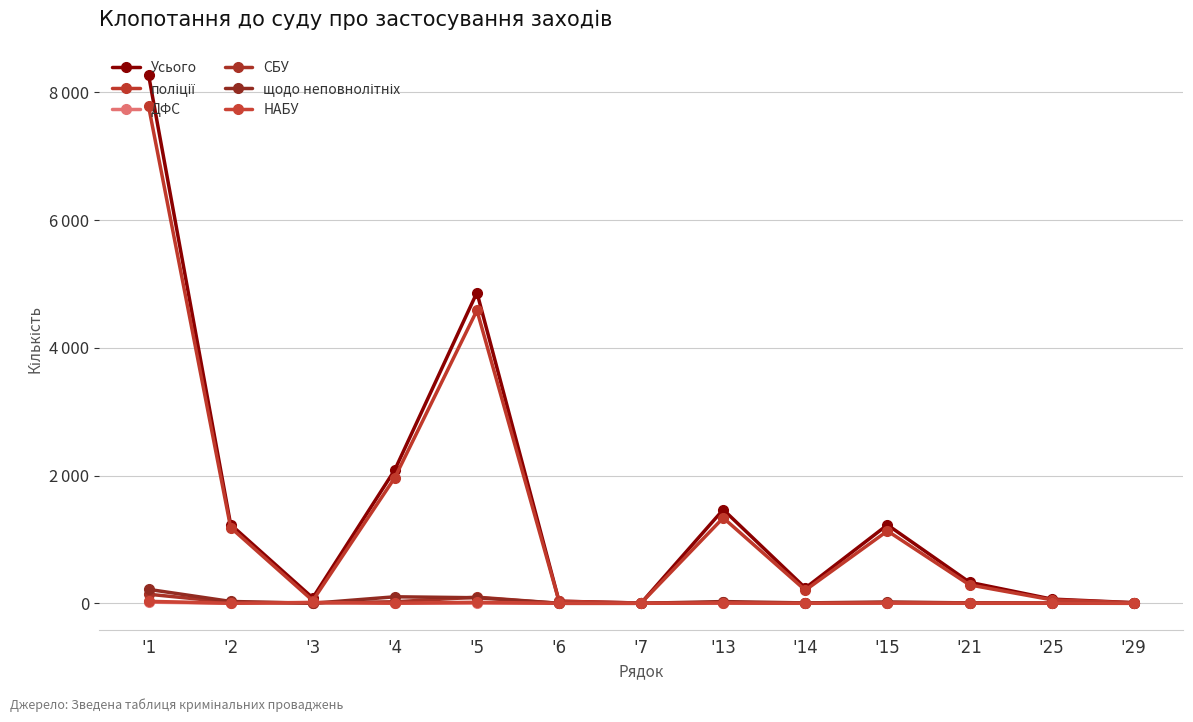

What is the value of the ДФС point at the 1st from the left?

18